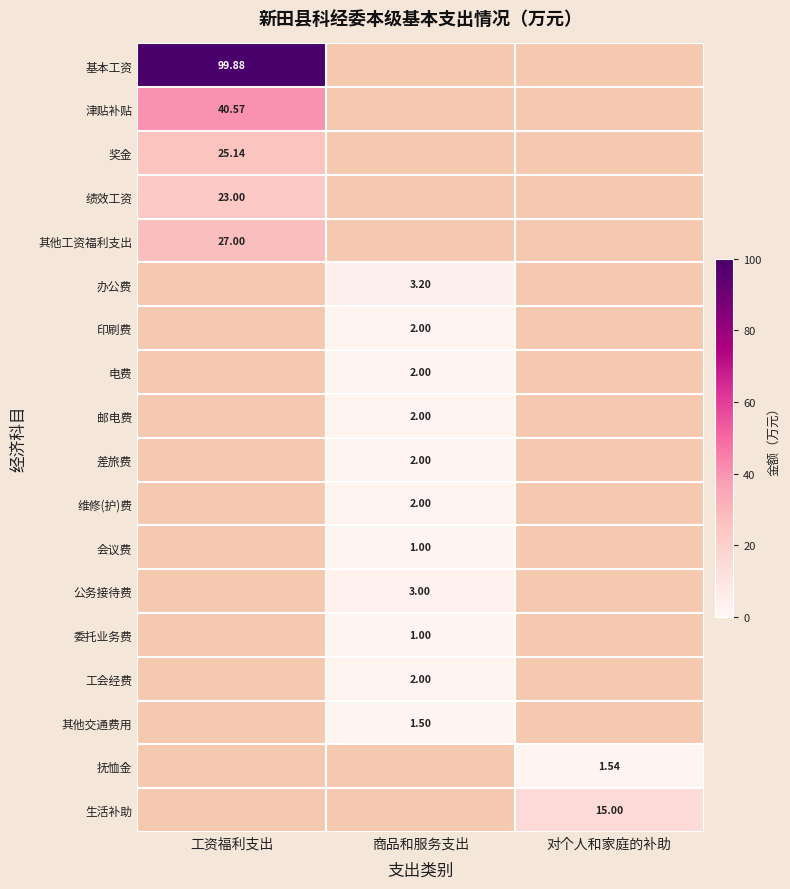

The 绩效工资 series shows 36.5 at 工资福利支出. True or false?

False